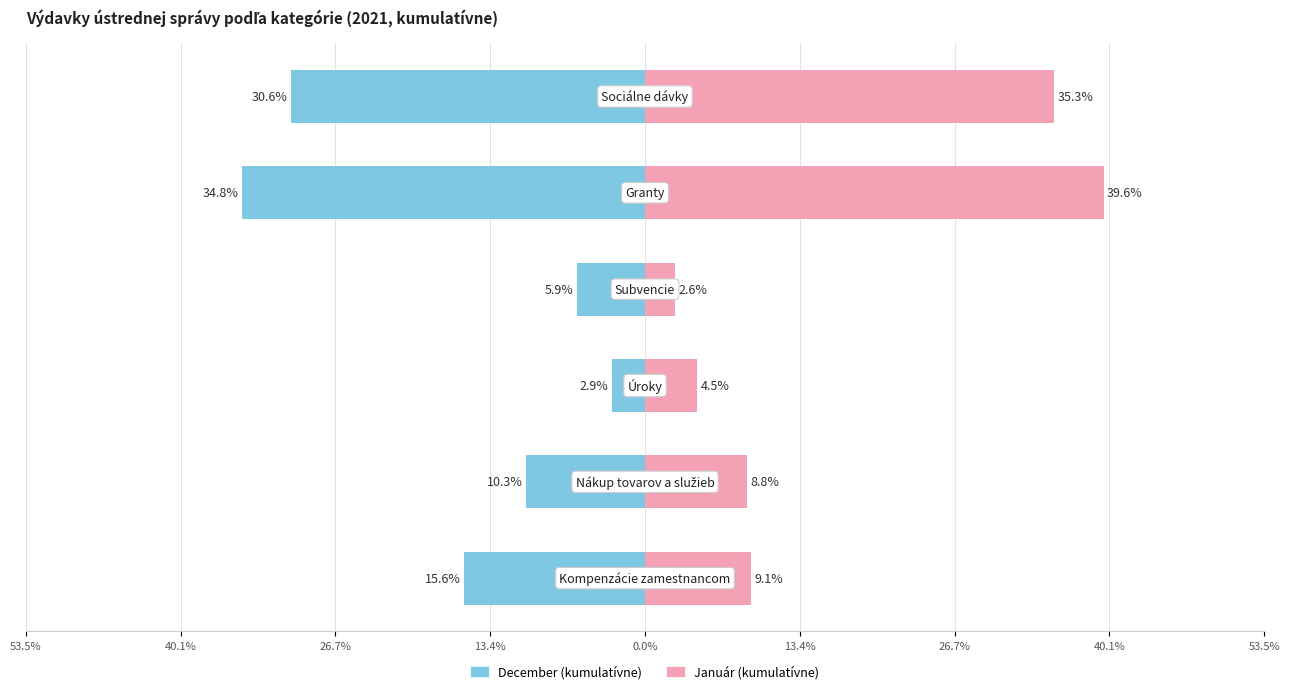

How many data points in Príjmy (December) are above -10?

2